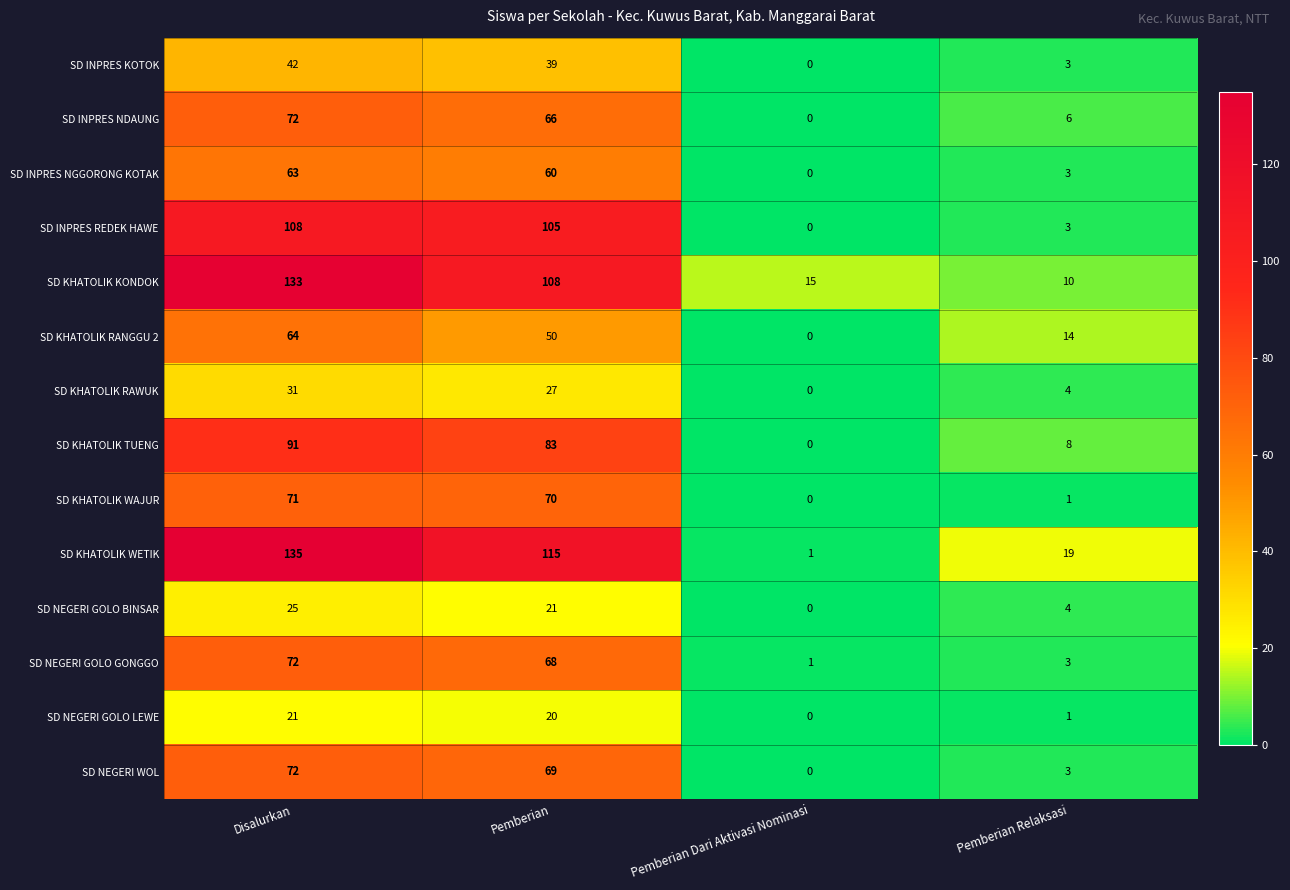

At which label does SD INPRES NGGORONG KOTAK first exceed 60?

Disalurkan